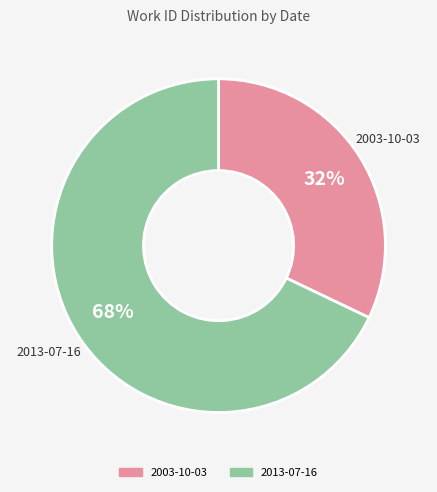

True or false: 2013-07-16 accounts for 60% of the total.

False